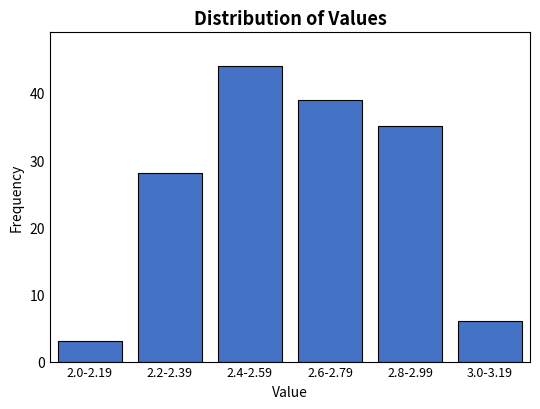

Reading right to left, extract all data points from this chart.

3.0-3.19=6	2.8-2.99=35	2.6-2.79=39	2.4-2.59=44	2.2-2.39=28	2.0-2.19=3